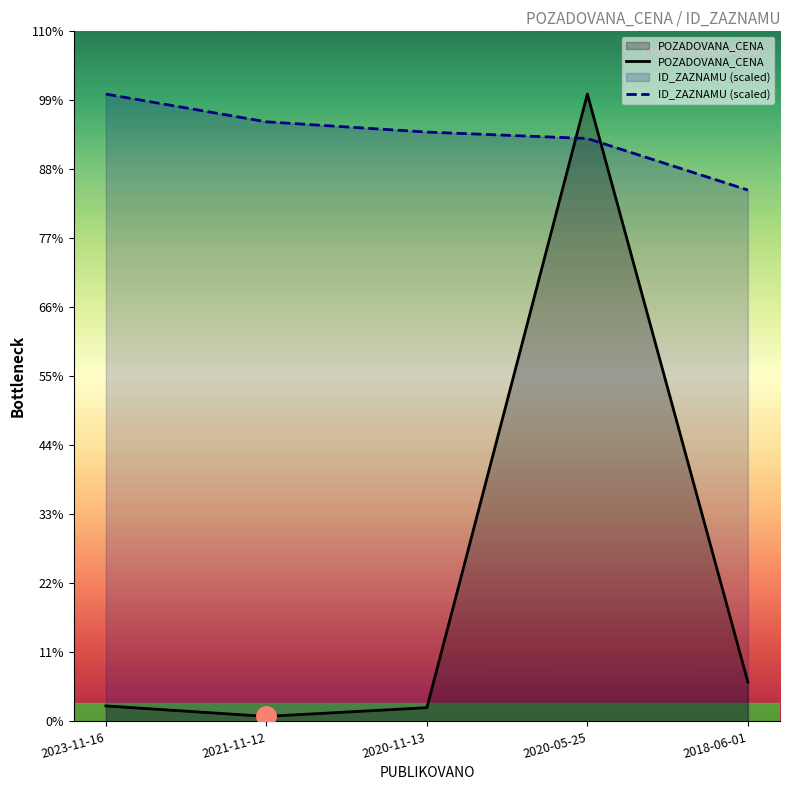

What is the difference between the highest and lowest values at 2020-05-25?

43690.7